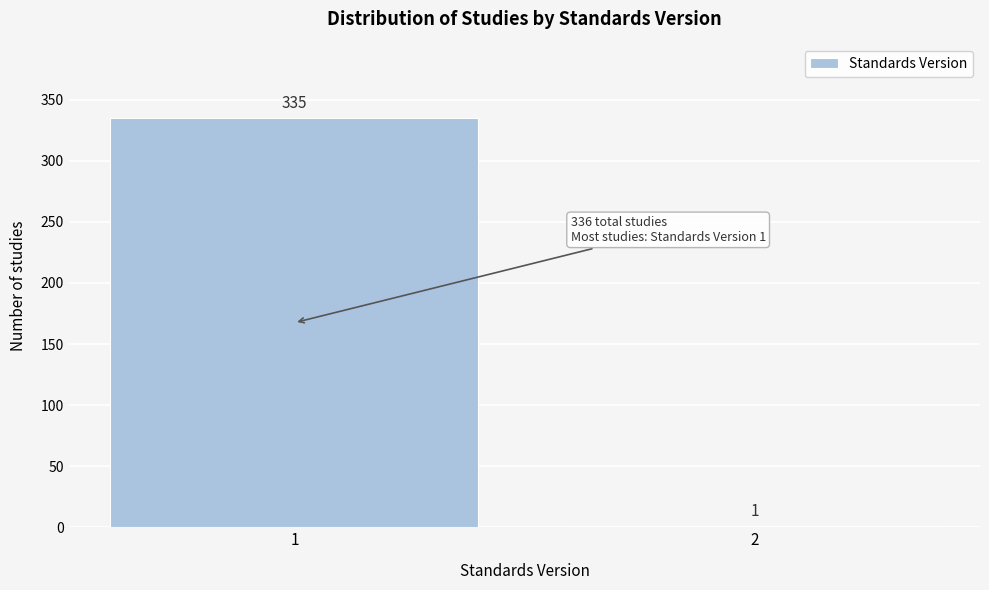

Reading right to left, what are all the values shown in this chart?

2=1	1=335